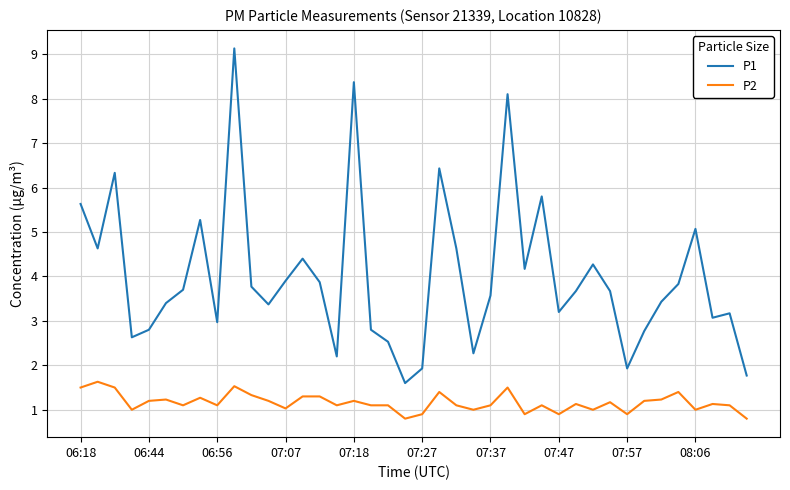

Reading left to right, what are all the values shown in this chart?

P1: 5.6	4.6	6.3	2.6	2.8	3.4	3.7	5.3	3.0	9.1	3.8	3.4	3.9	4.4	3.9	2.2	8.4	2.8	2.5	1.6	1.9	6.4	4.6	2.3	3.6	8.1	4.2	5.8	3.2	3.7	4.3	3.7	1.9	2.8	3.4	3.8	5.1	3.1	3.2	1.8
P2: 1.5	1.6	1.5	1.0	1.2	1.2	1.1	1.3	1.1	1.5	1.3	1.2	1.0	1.3	1.3	1.1	1.2	1.1	1.1	0.8	0.9	1.4	1.1	1.0	1.1	1.5	0.9	1.1	0.9	1.1	1.0	1.2	0.9	1.2	1.2	1.4	1.0	1.1	1.1	0.8